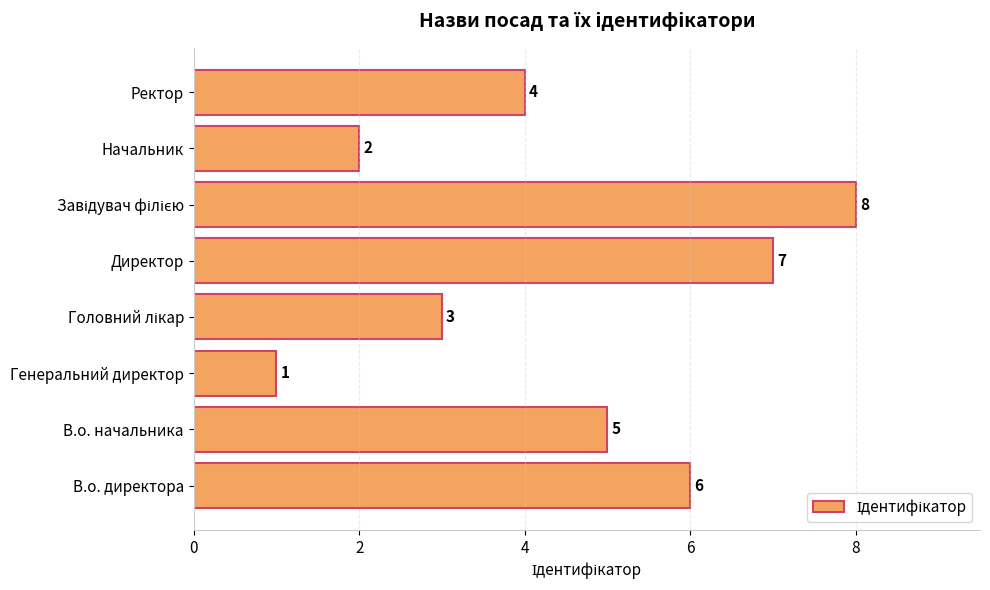

How many categories are shown in the chart?

8